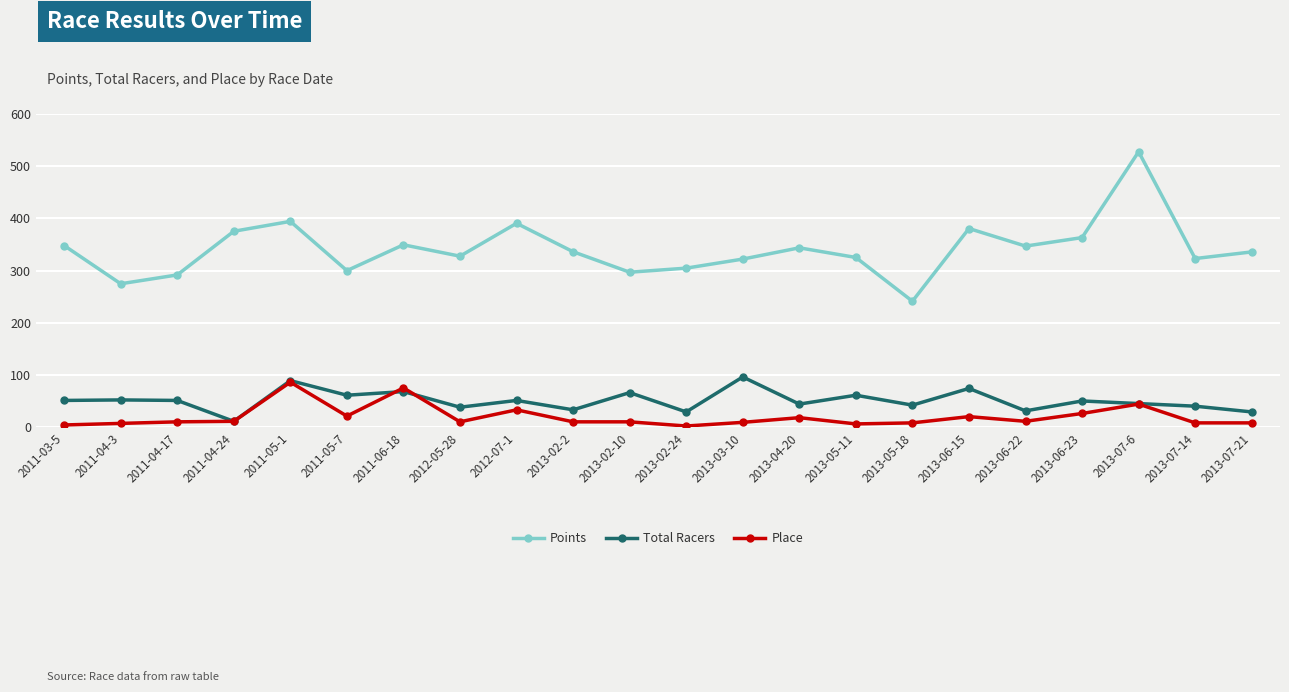

How many series are shown in this chart?

3